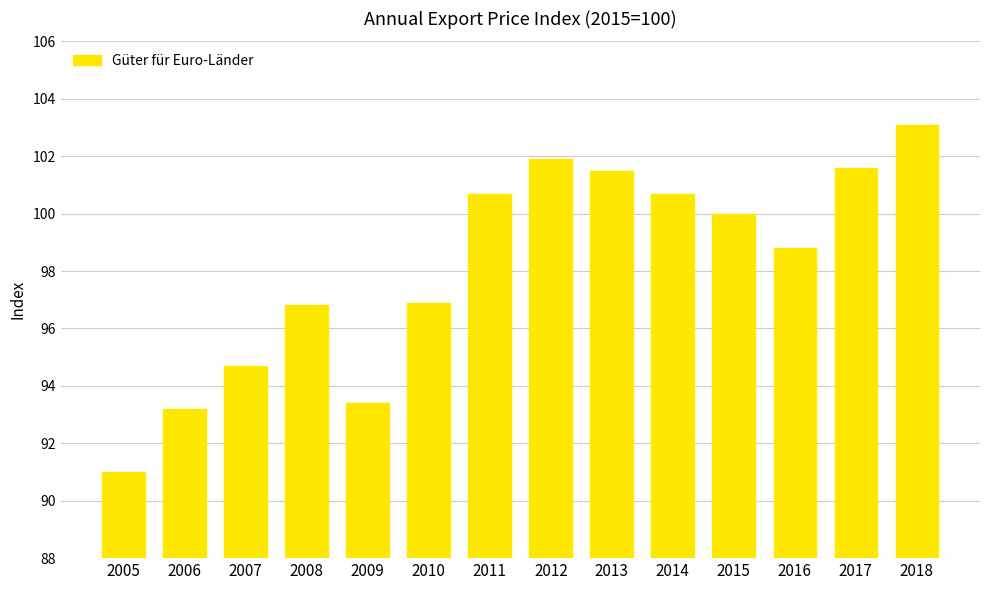

What is the value of the 12th bar from the left?

98.8